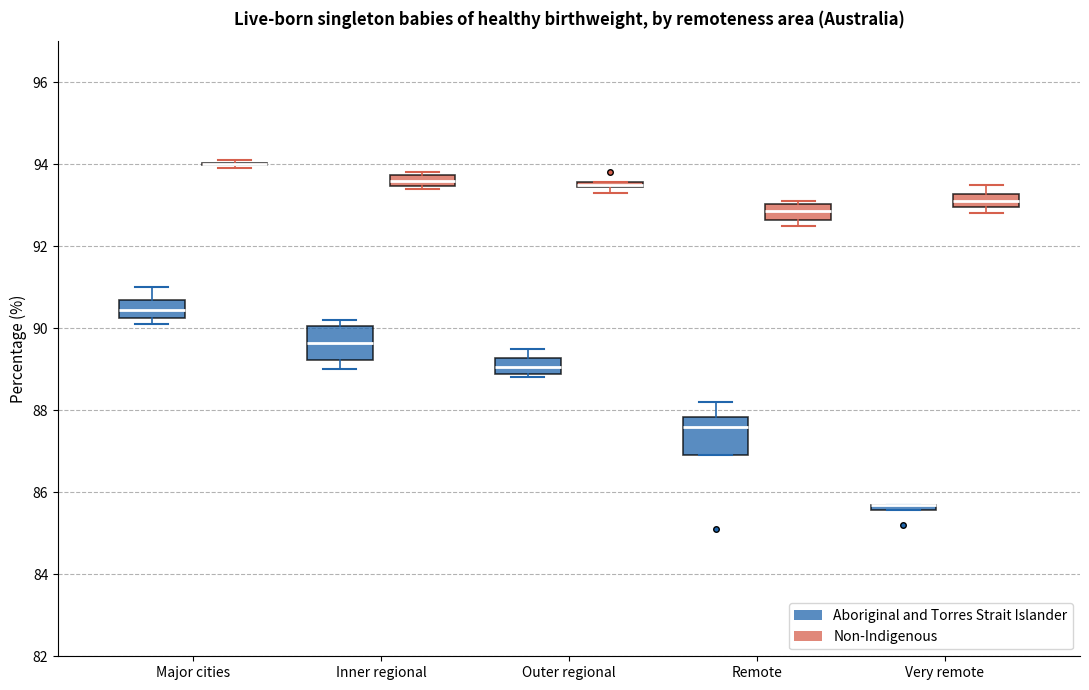

Where does the upper whisker of the box for Very remote (Non-Indigenous) end on the y-axis? The values are not printed on the chart, so give them approximately, as read against the axis.

93.6